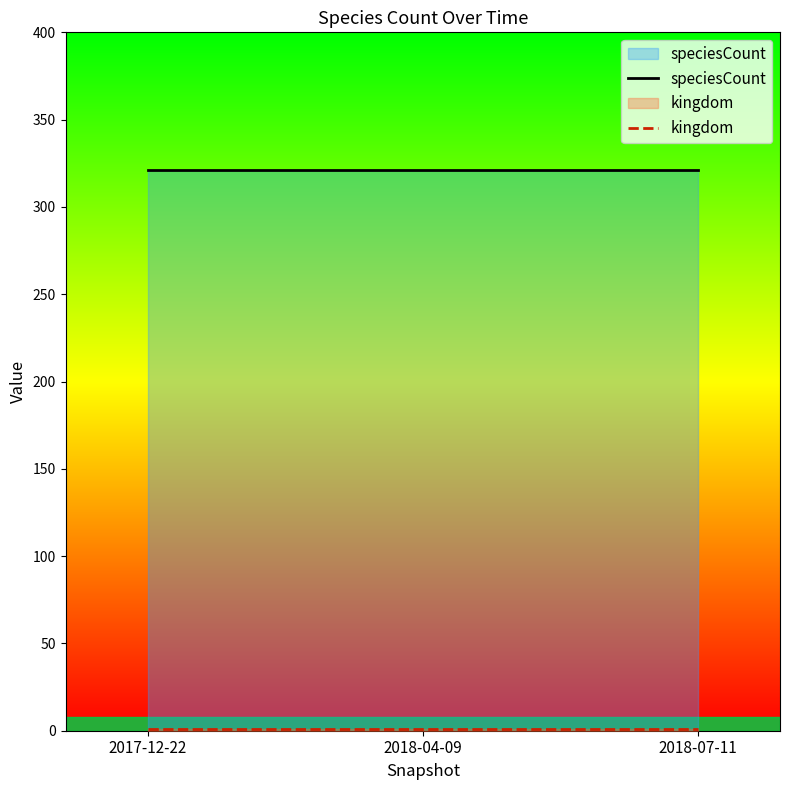

Reading right to left, transcribe all the data shown in this chart.

speciesCount: 321	321	321
kingdom: 1	1	1